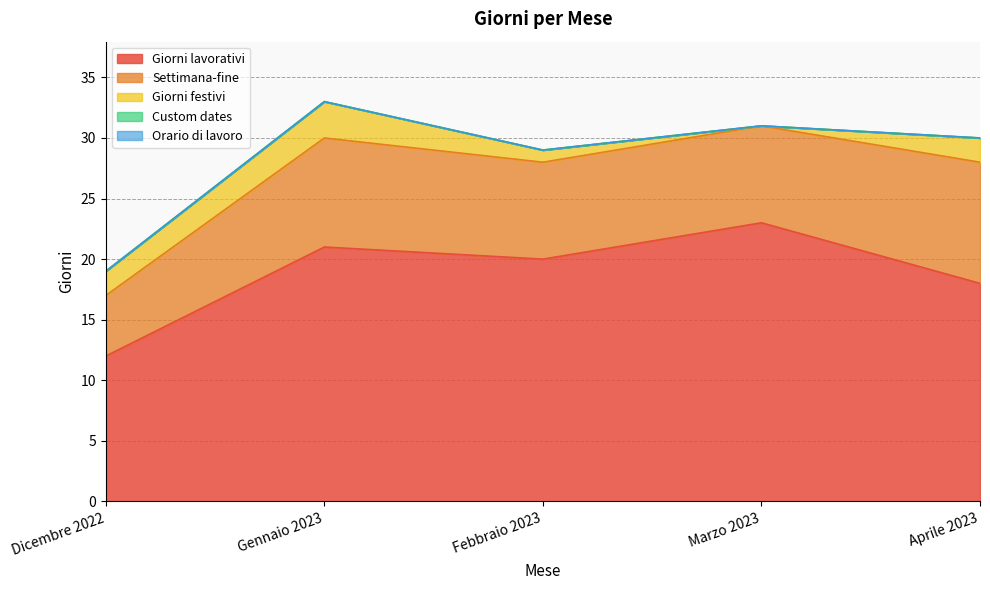

At which category is the sum across all series the highest?

Gennaio 2023